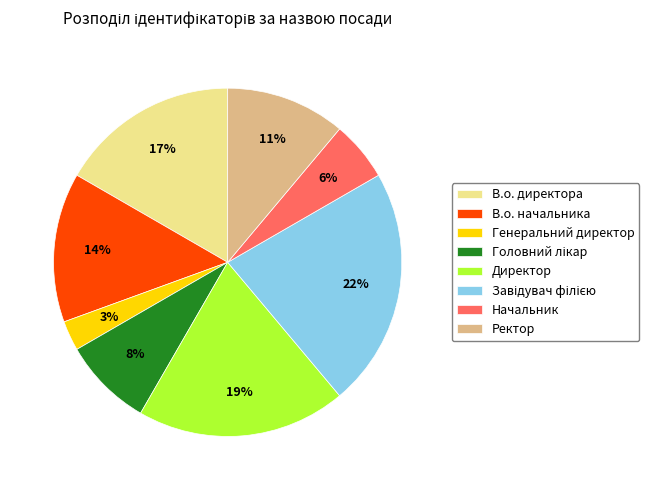

Is Ректор the majority of the pie?

No